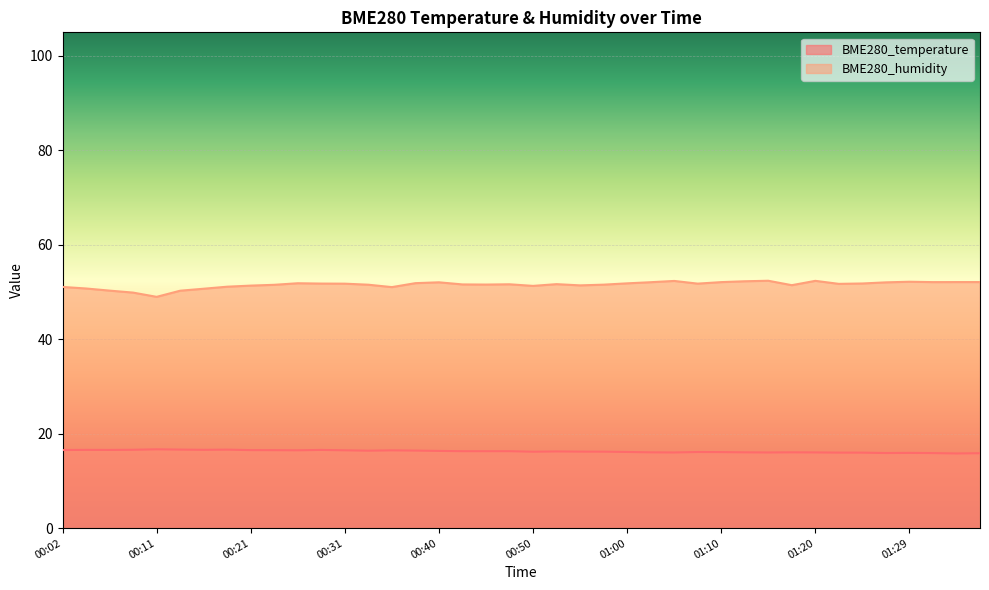

What is the sum of the BME280_temperature values at 00:09 and 00:58?

32.8